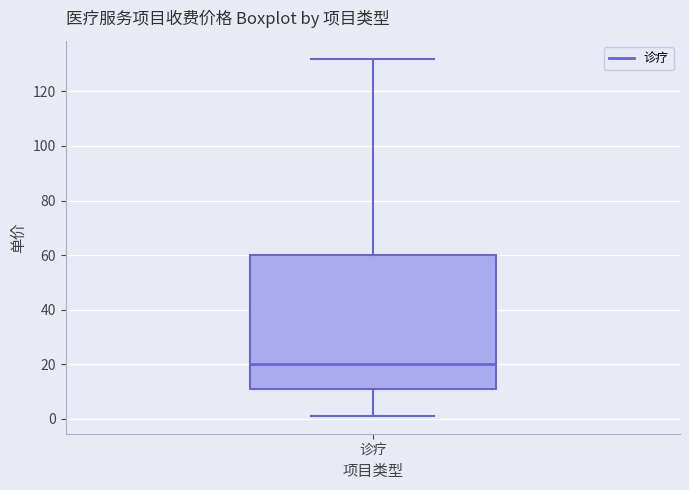

Transcribe this box plot: give where the median line is, the range the box spans, and where the two whiskers end, as read against the y-axis. The values are not printed on the chart, so give them approximately, as read against the axis.

median 20, box 12 to 60, whiskers 2 to 132